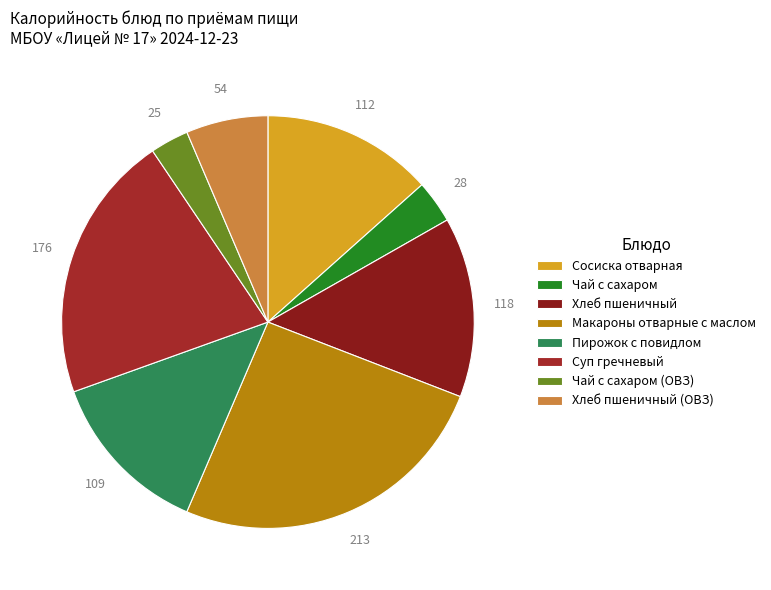

What is the smallest slice in the pie chart?

Чай с сахаром (ОВЗ)